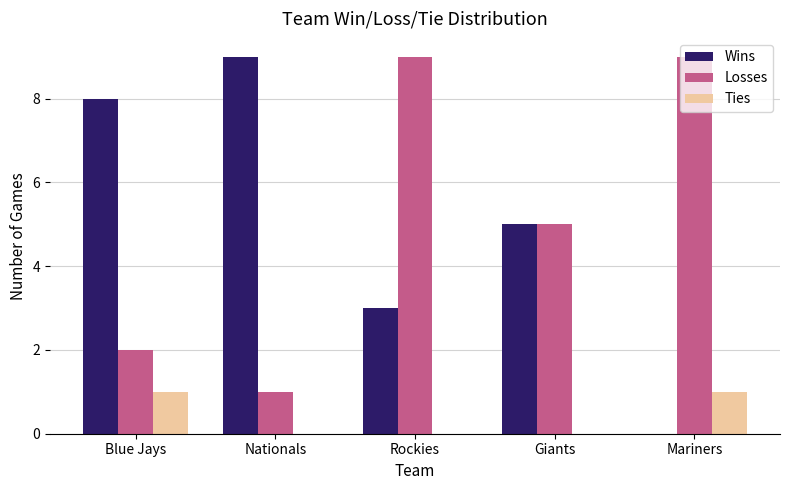

What is the total value across all series at Mariners?

10